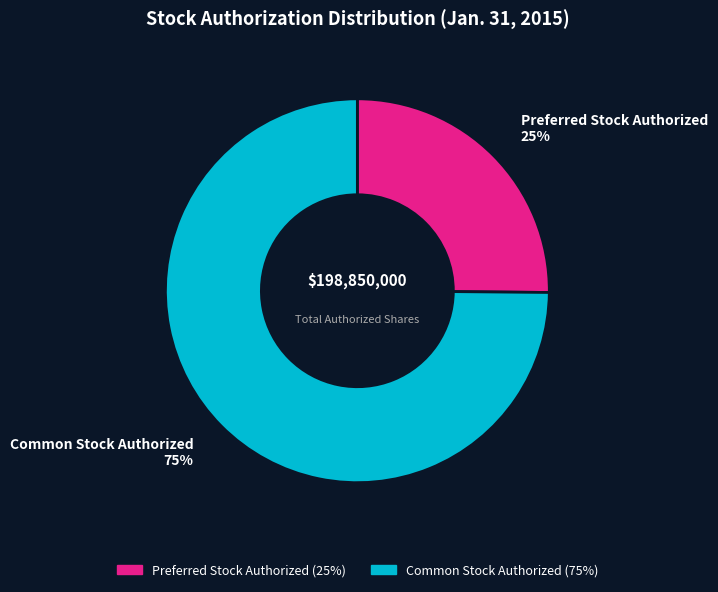

Which category accounts for the majority?

Common Stock Authorized